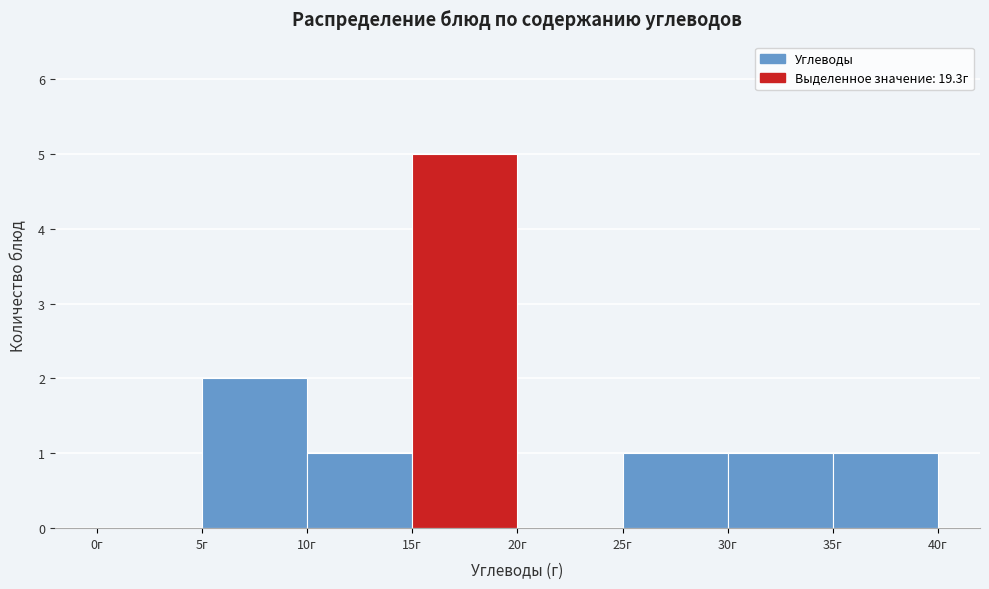

What is the height of the bar covering 5 to 10 on the x-axis? The values are not printed on the chart, so give them approximately, as read against the axis.

2